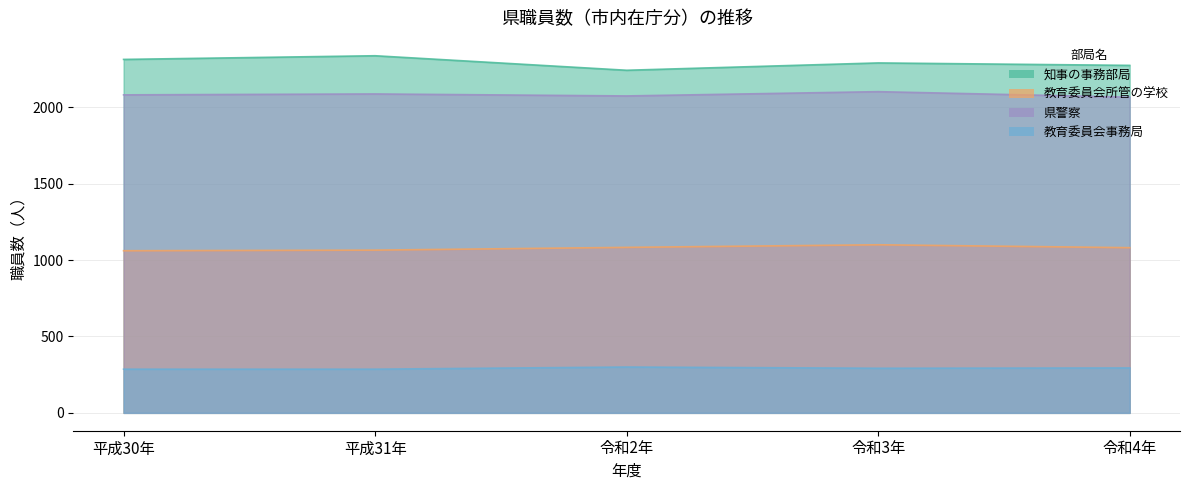

The value of 教育委員会所管の学校 at 令和4年 is 1081. True or false?

True